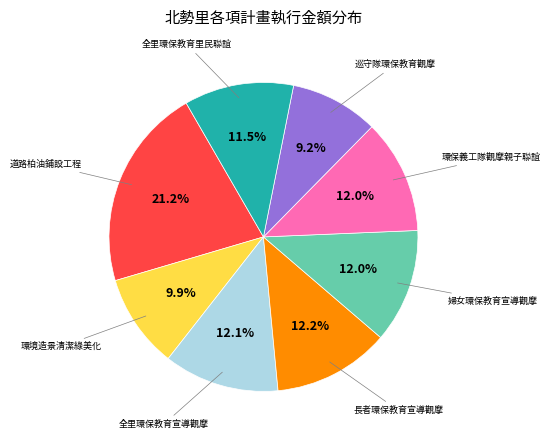

Does any single category account for the majority?

No